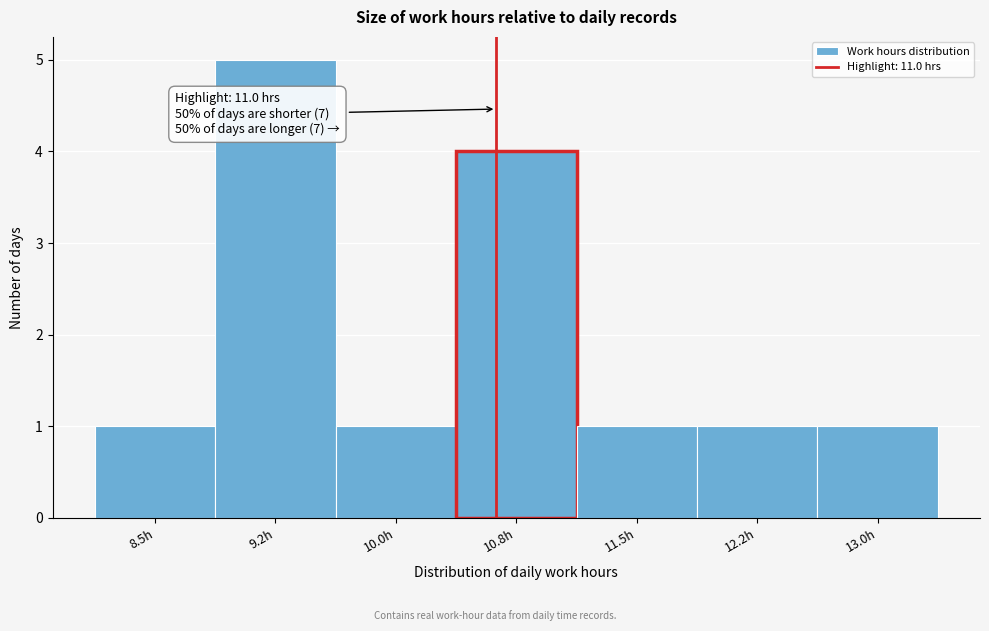

Reading left to right, what are all the values shown in this chart?

1	5	1	4	1	1	1